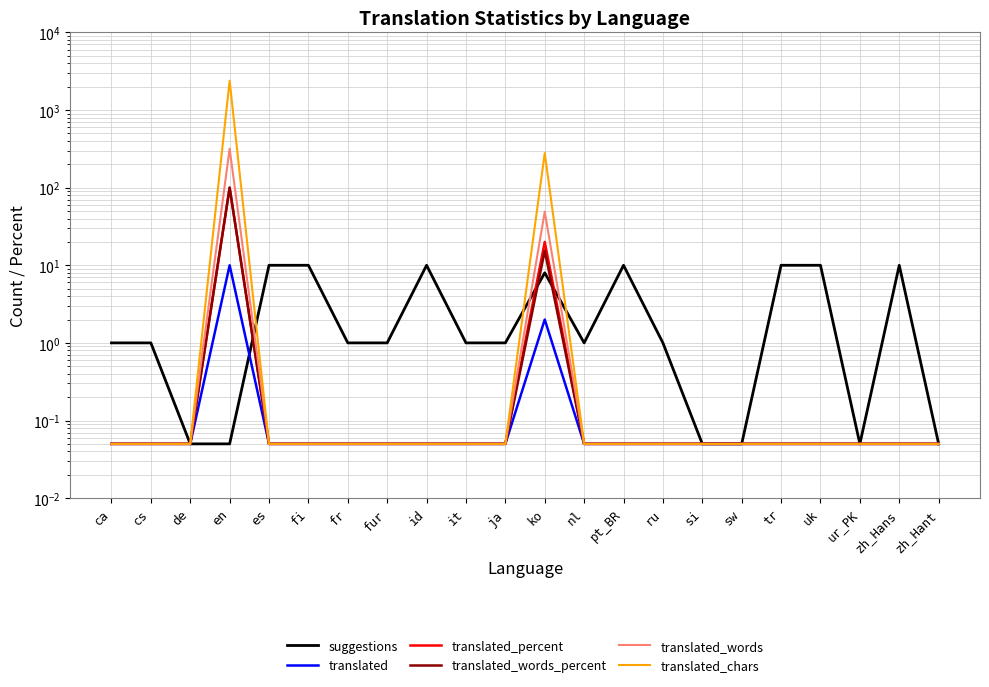

What value does the suggestions series have at fr?

1.0